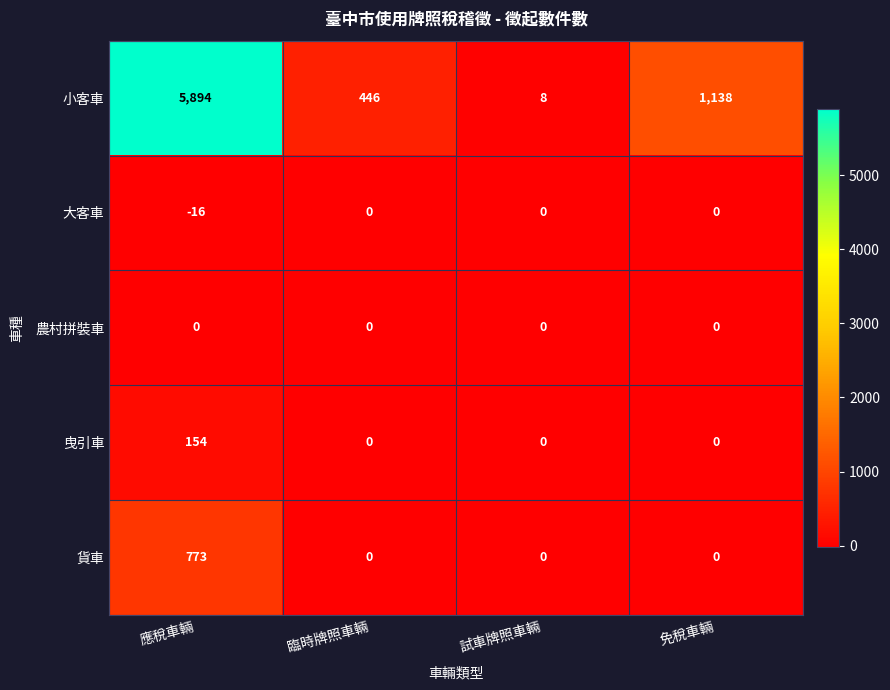

What is the difference between the highest and lowest values at 試車牌照車輛?

8